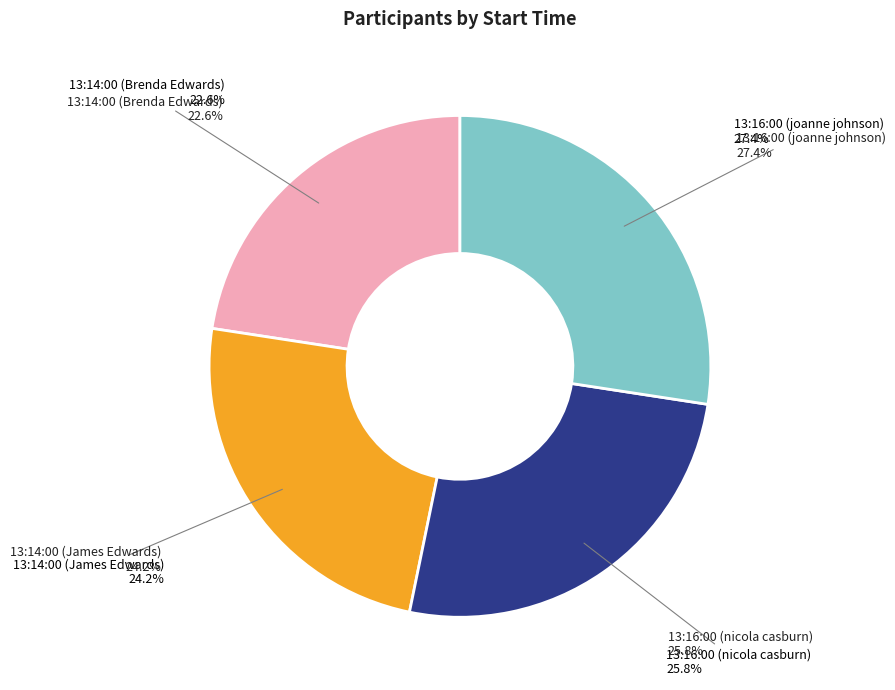

Is there a majority slice in this chart?

No